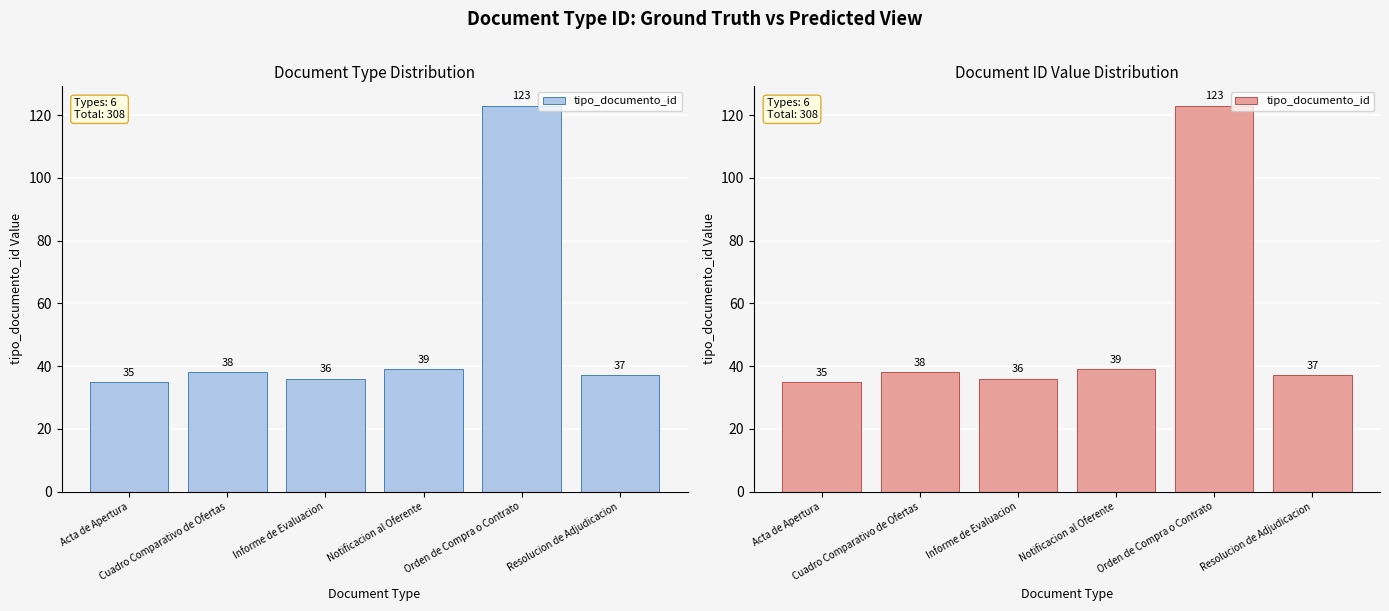

Is it true that the value at Notificacion al Oferente is 39?

True